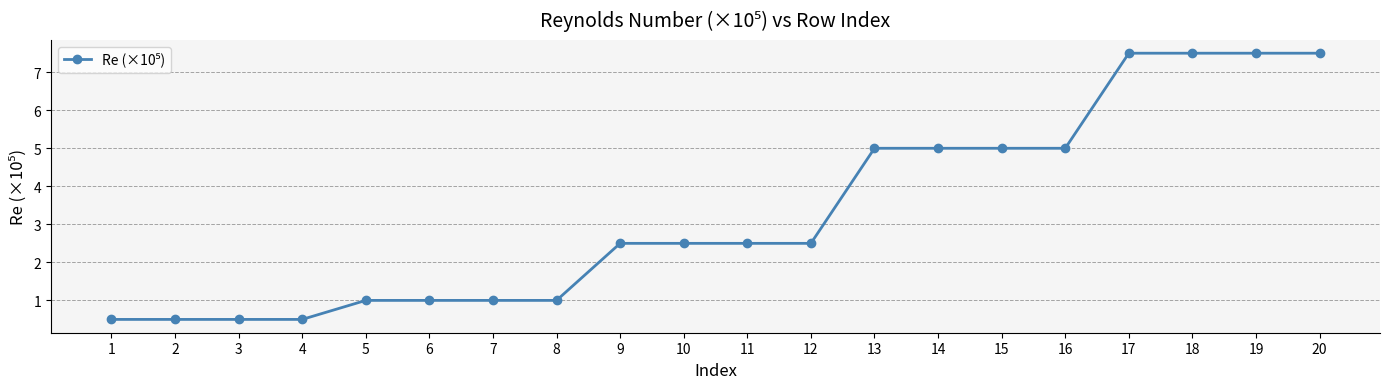

Reading left to right, list all the values displayed in this chart.

1=0.5	2=0.5	3=0.5	4=0.5	5=1.0	6=1.0	7=1.0	8=1.0	9=2.5	10=2.5	11=2.5	12=2.5	13=5.0	14=5.0	15=5.0	16=5.0	17=7.5	18=7.5	19=7.5	20=7.5